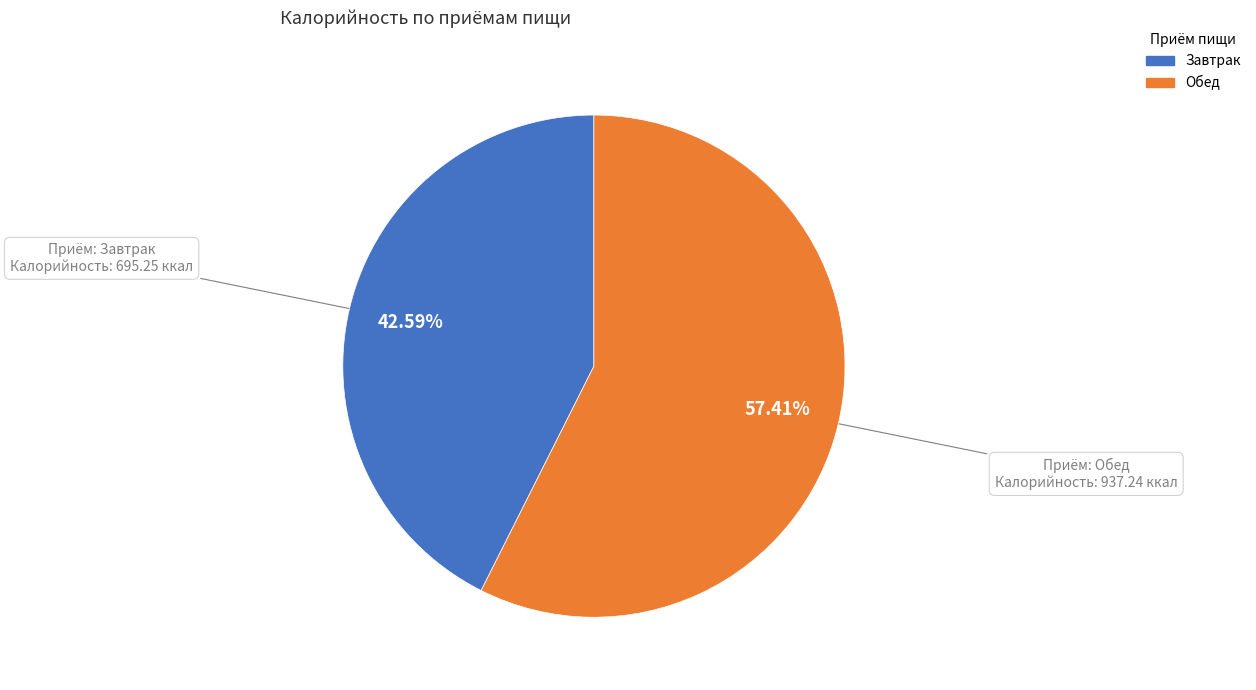

Between Обед and Завтрак, which is larger?

Обед